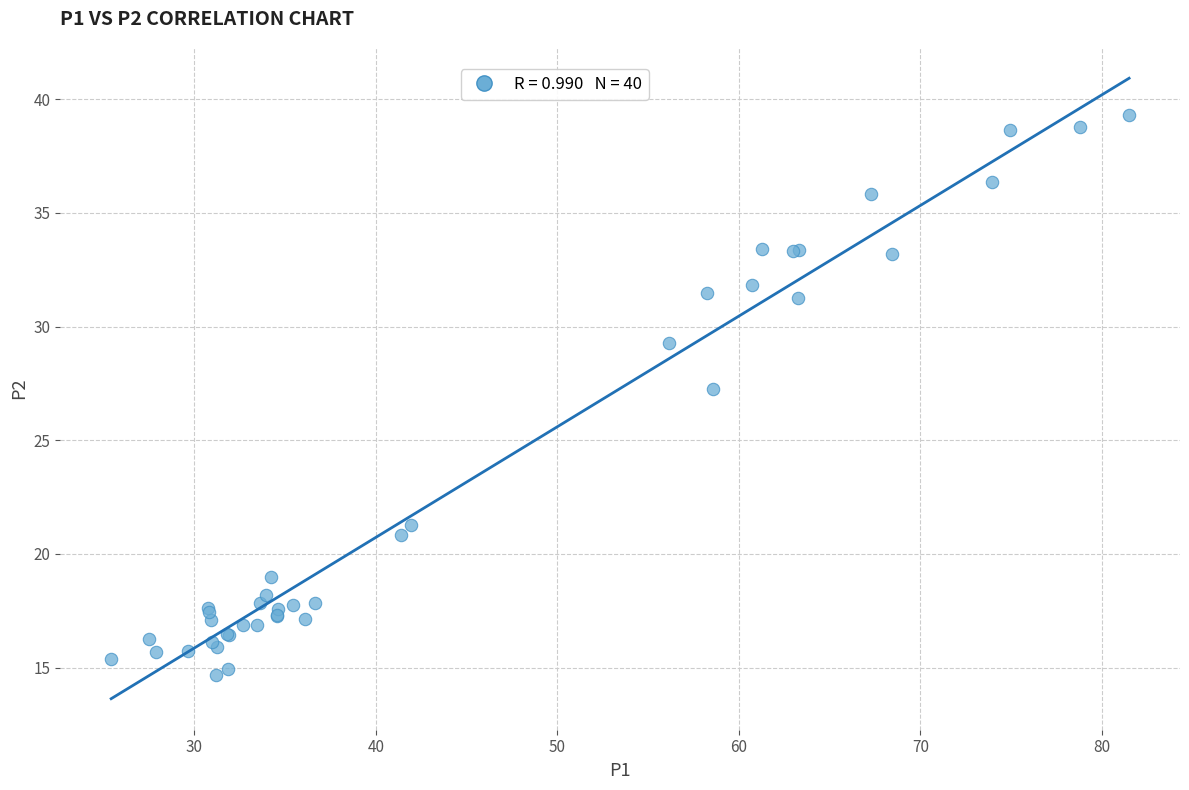

What Y value in the scatter plot is closest to 26?

27.3